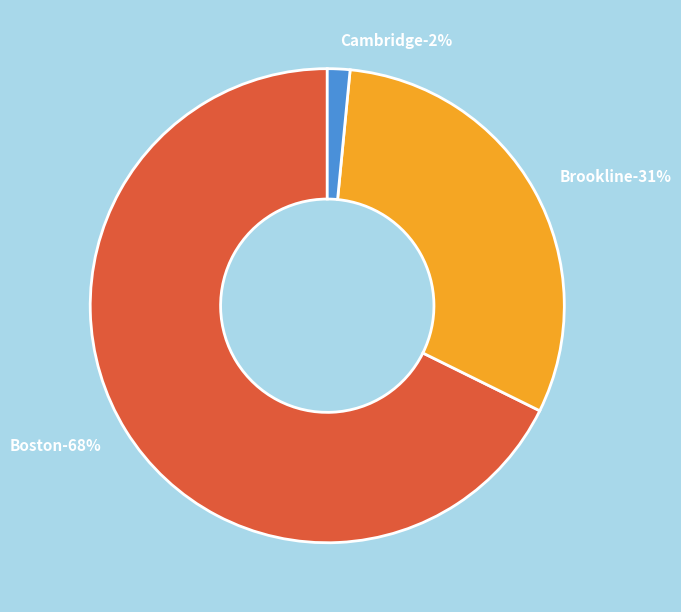

What is the majority slice?

Boston